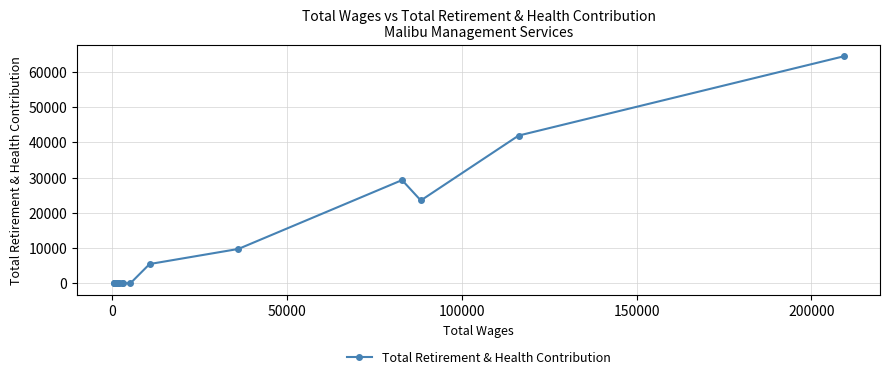

How many values exceed 34?

8